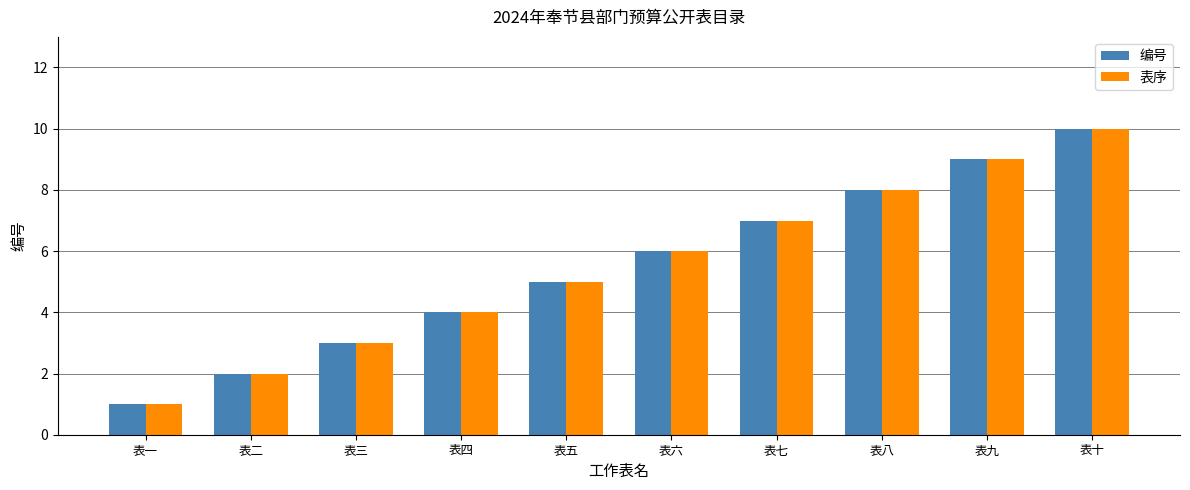

What is the average value of the 表序 series?

6